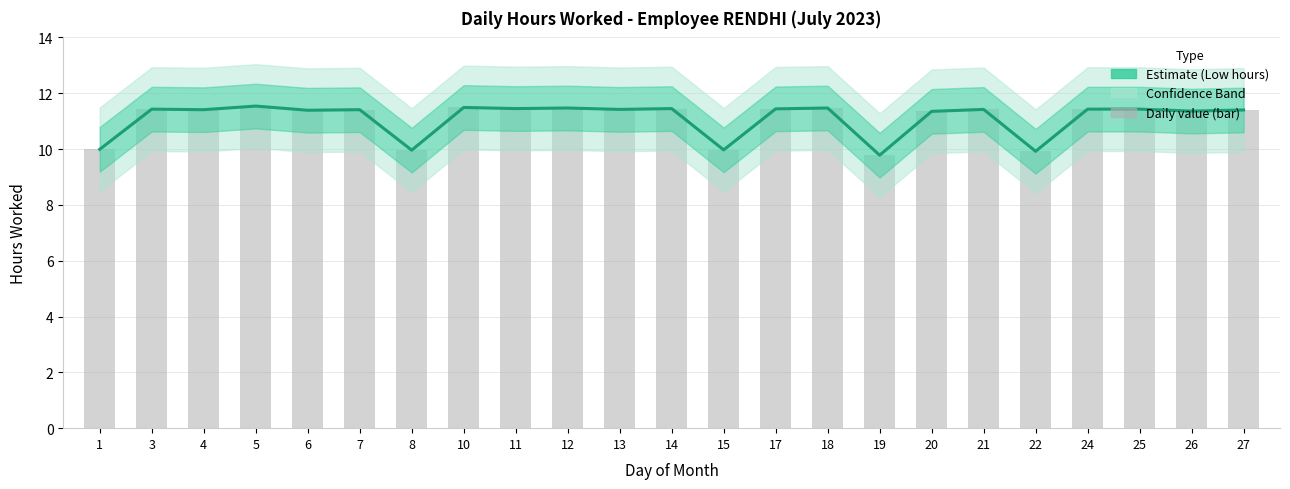

Are the bars grouped side by side (vs. stacked)?

No